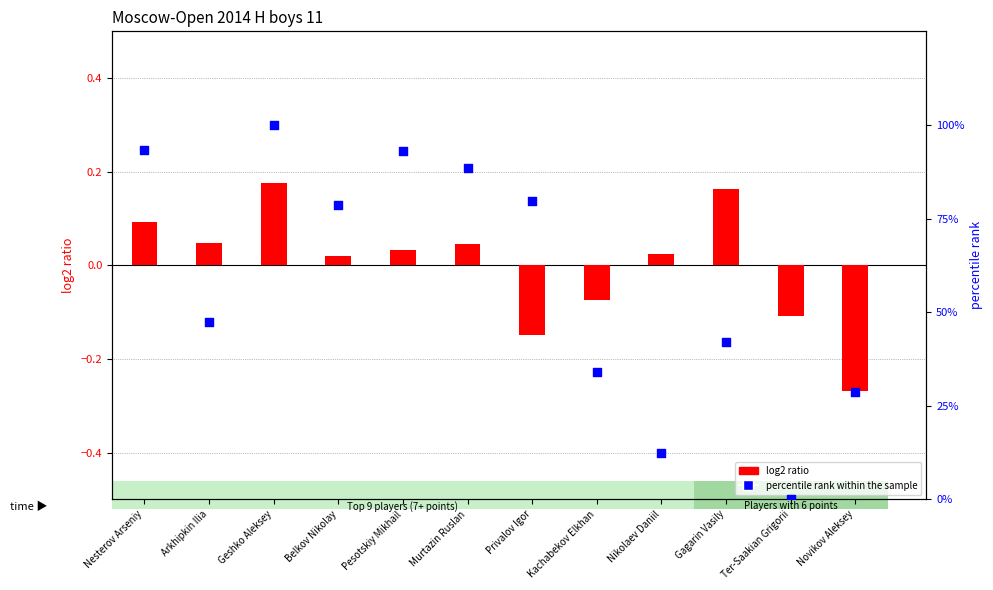

What is the total value across all series at Novikov Aleksey?

28.3